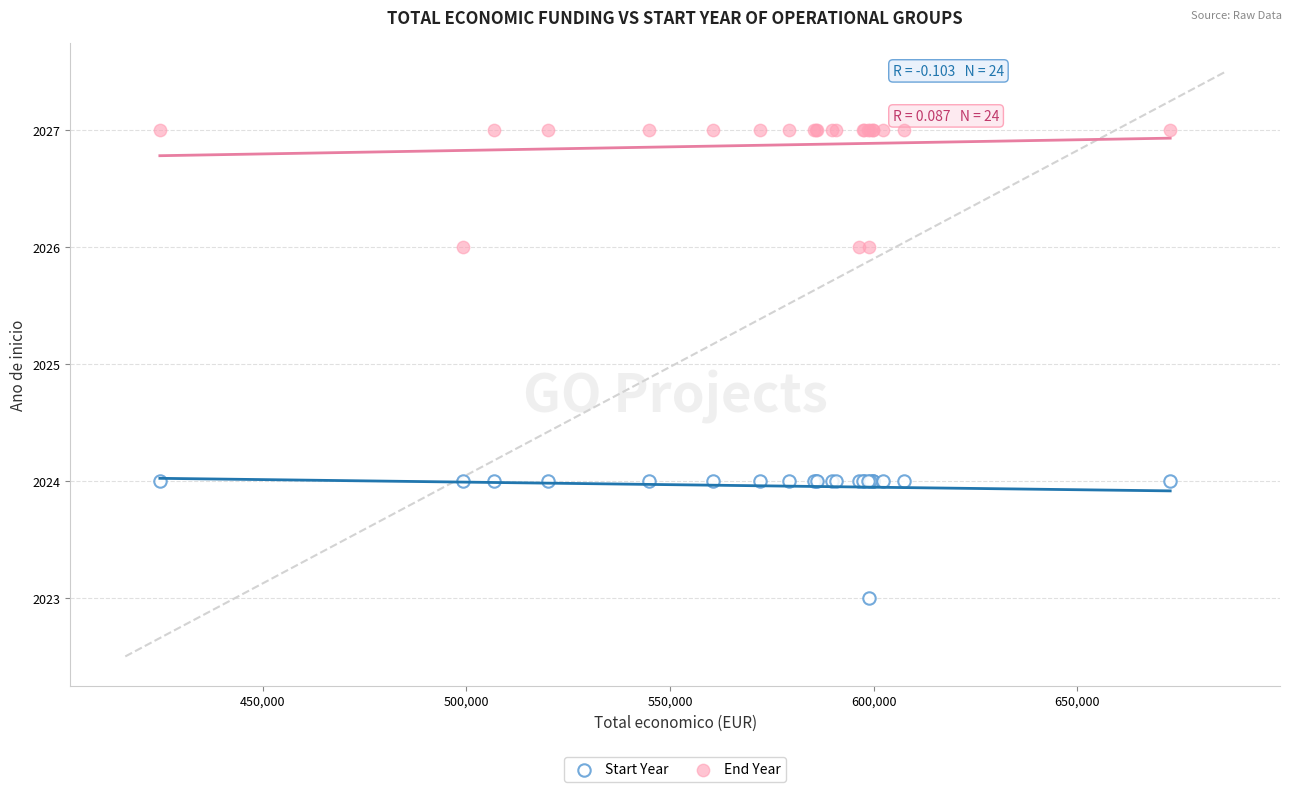

Which series contains the highest Y value?

End Year